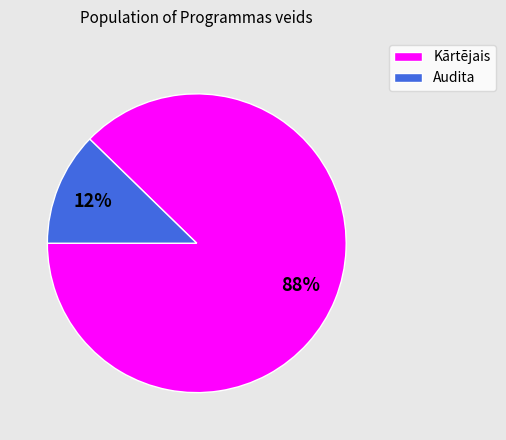

What is the smallest slice in the pie chart?

Audita